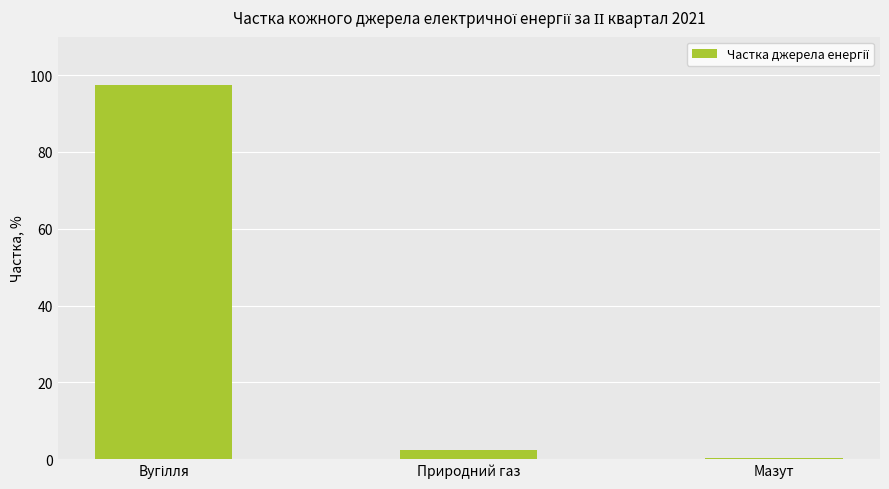

How many bars are there in total?

3